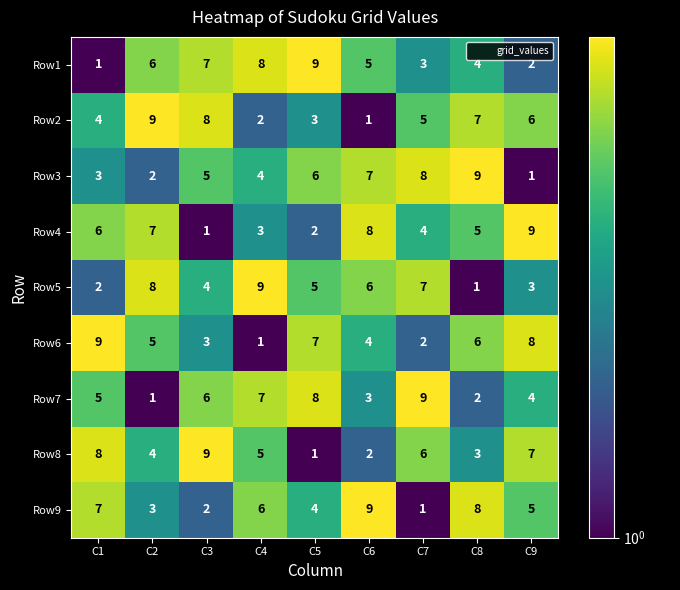

Rank the series at C4 from lowest to highest value.

Row6, Row2, Row4, Row3, Row8, Row9, Row7, Row1, Row5